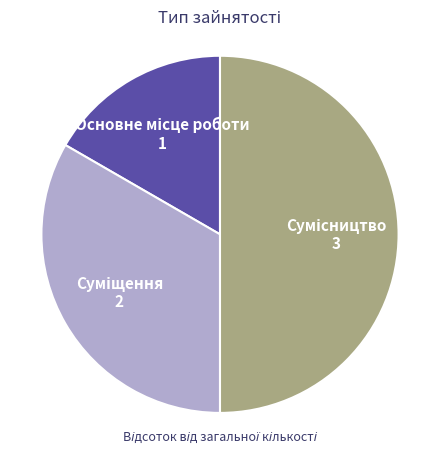

Rank the categories by value from lowest to highest.

Основне місце роботи, Суміщення, Сумісництво